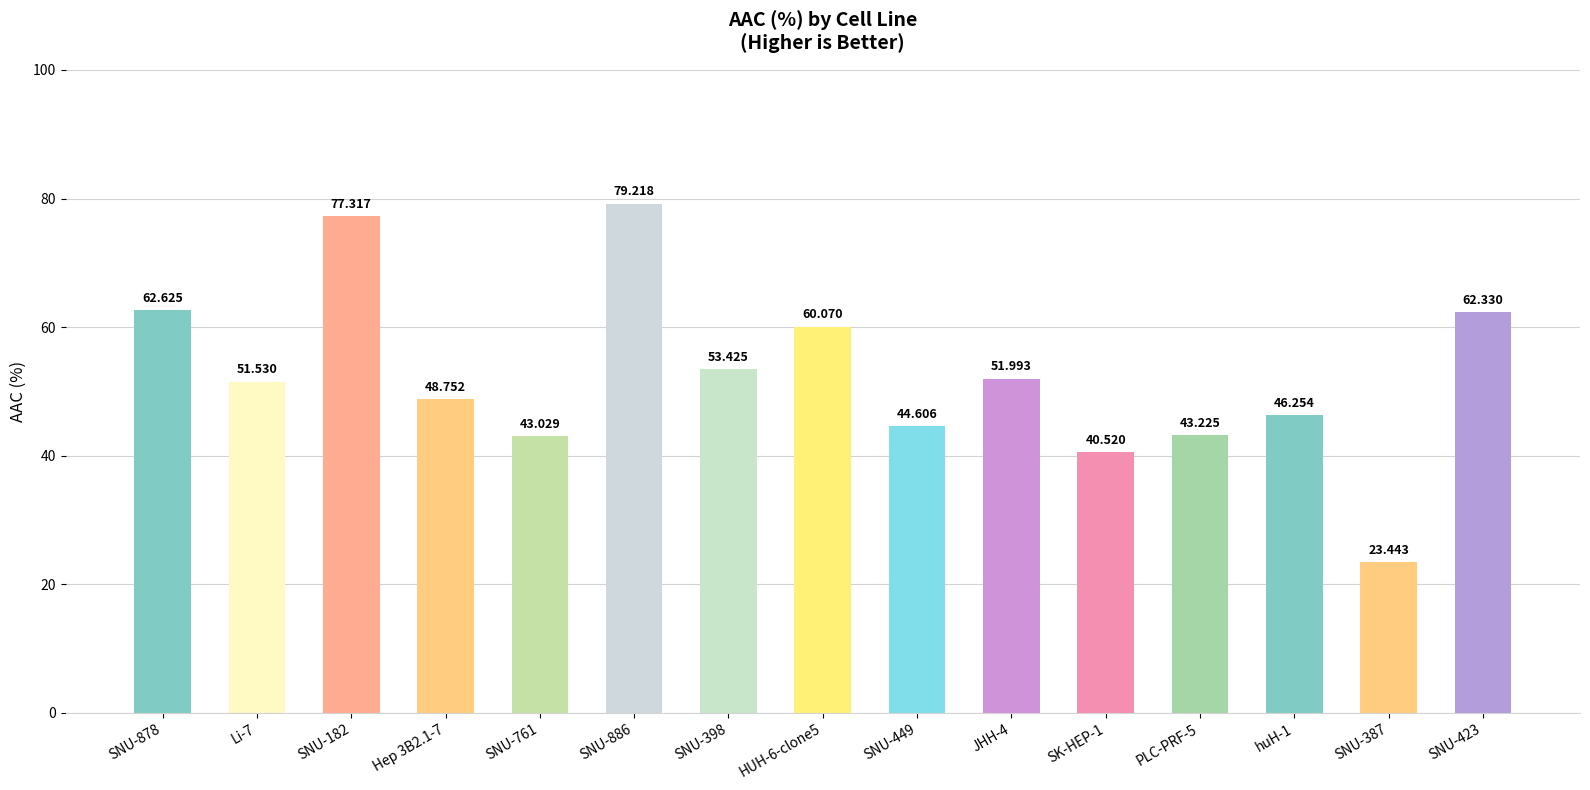

What is the change in value from SNU-761 to SNU-886?

+36.2